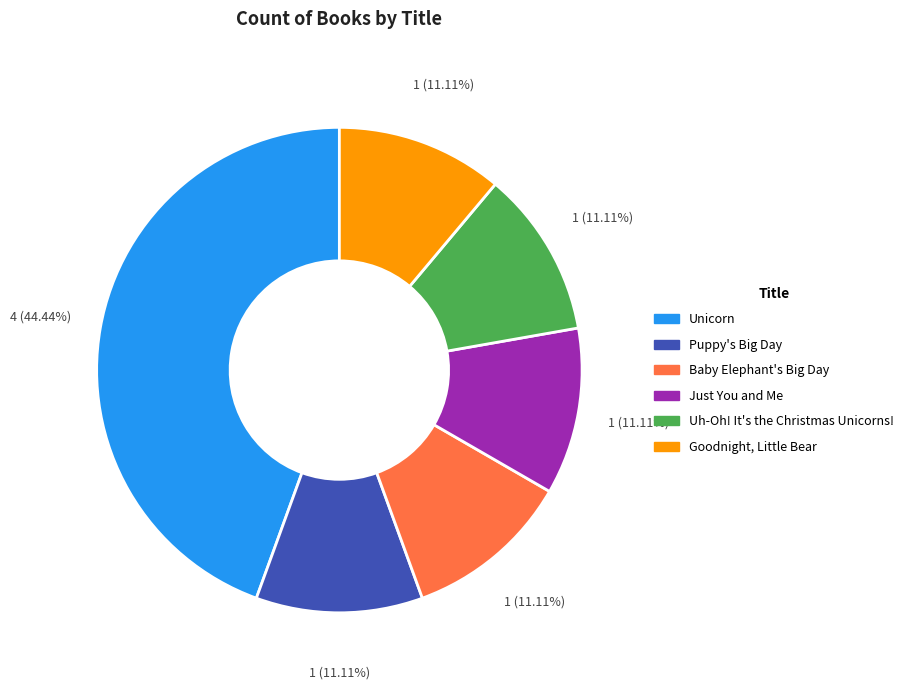

Count the number of slices in the pie.

6